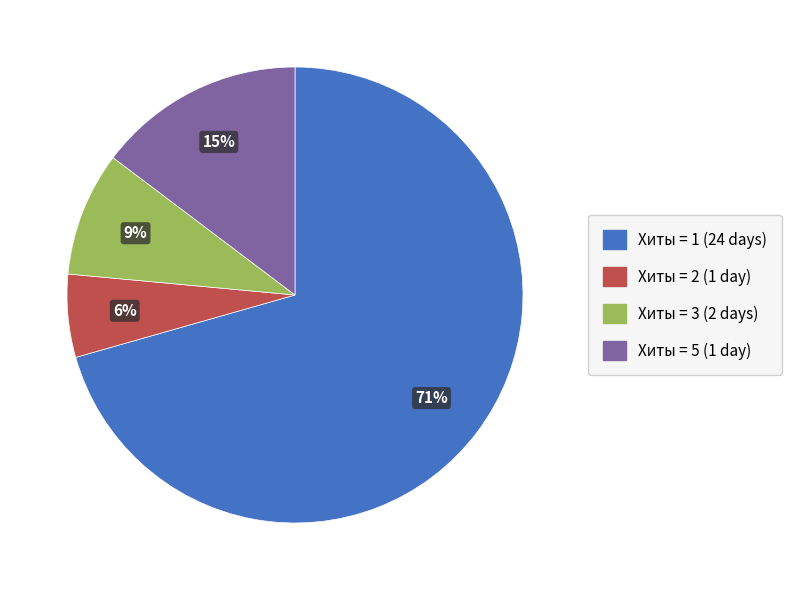

To the nearest percent, what is the average slice percentage?

25%